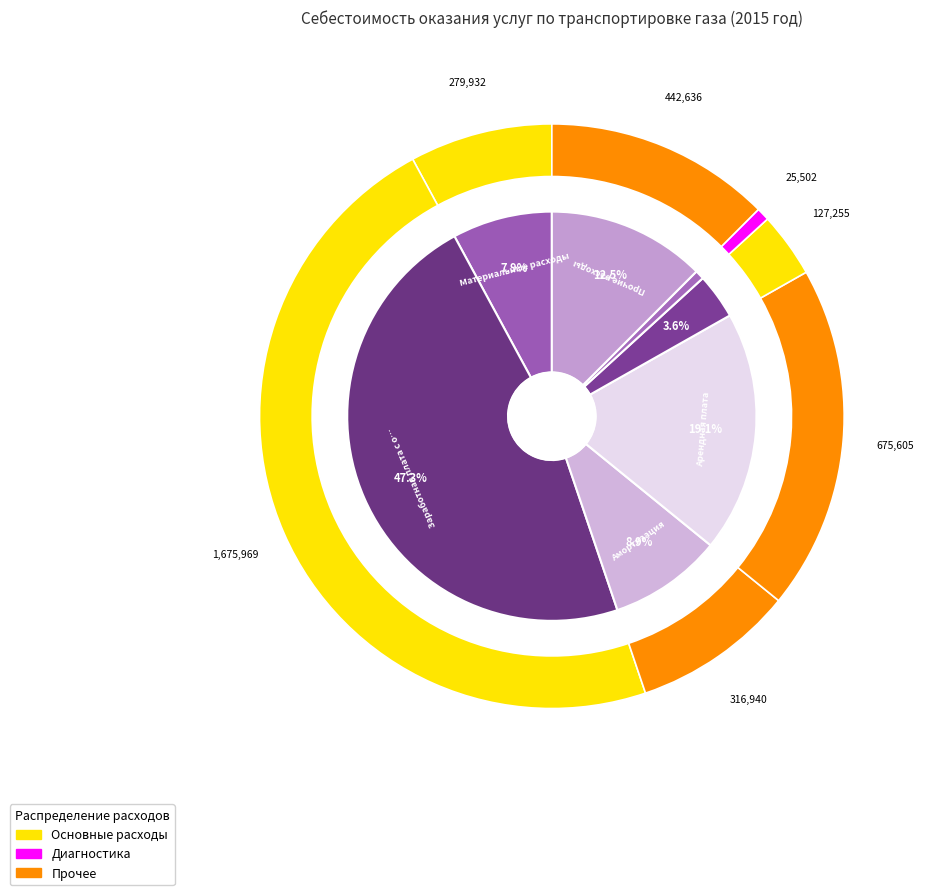

Rank the categories by value from lowest to highest.

Диагностика, Капитальный ремонт, Материальные расходы, Амортизация, Прочие расходы, Арендная плата, Заработная плата с отчислениями